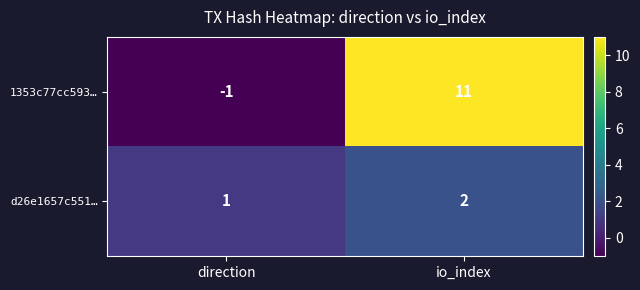

Which label corresponds to the largest value in the chart?

io_index